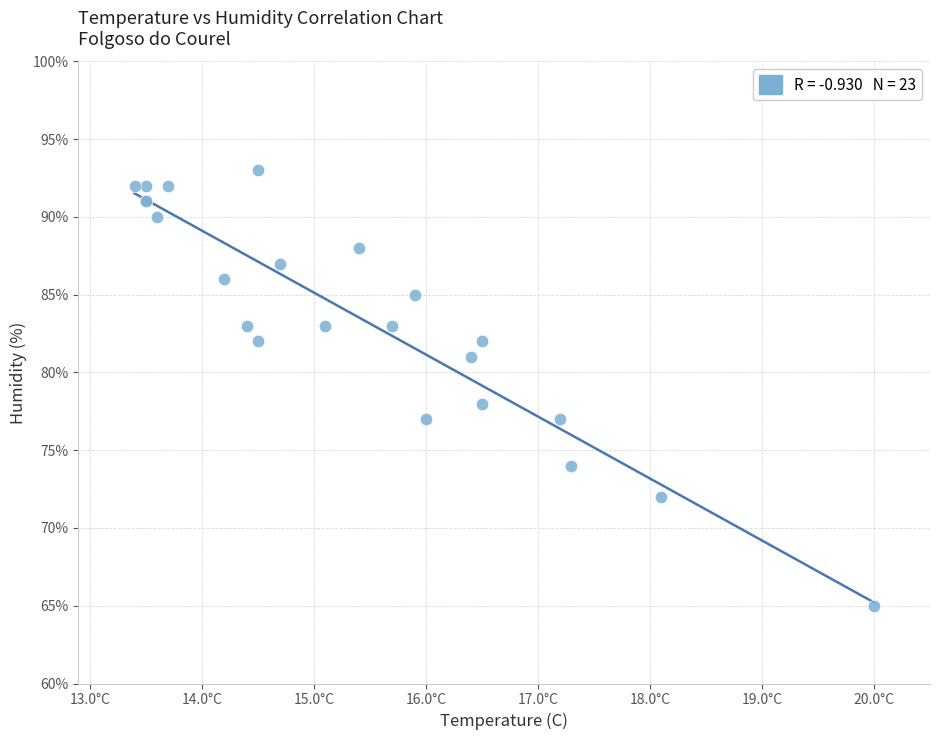

What Y value in the scatter plot is closest to 79?

78